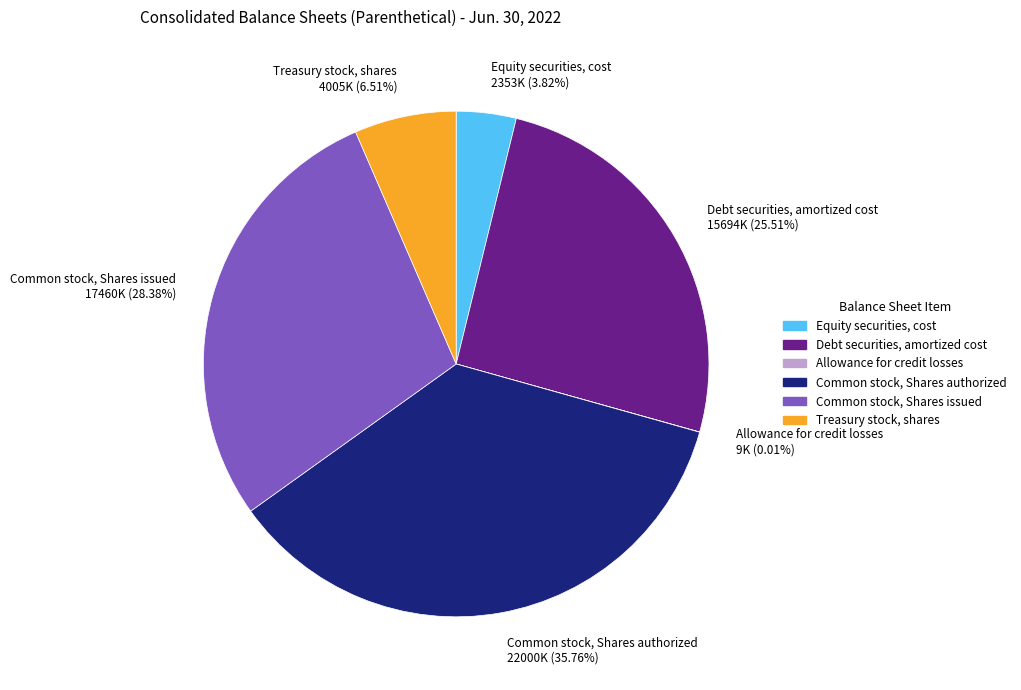

Which slice is the largest?

Common stock, Shares authorized